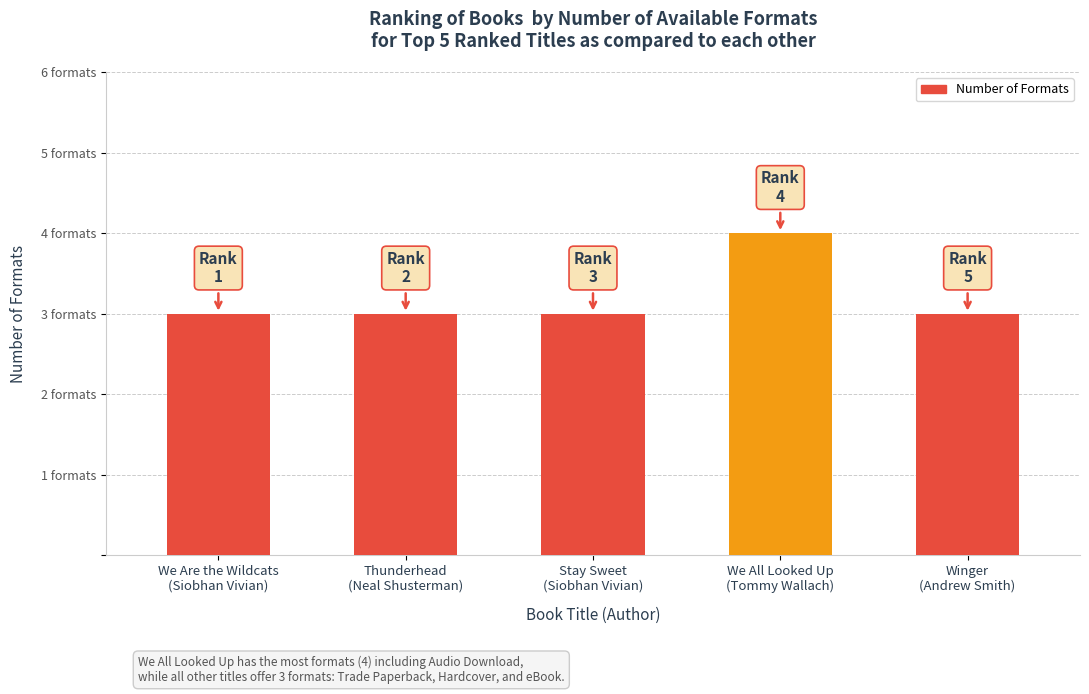

Does the chart contain any negative values?

No